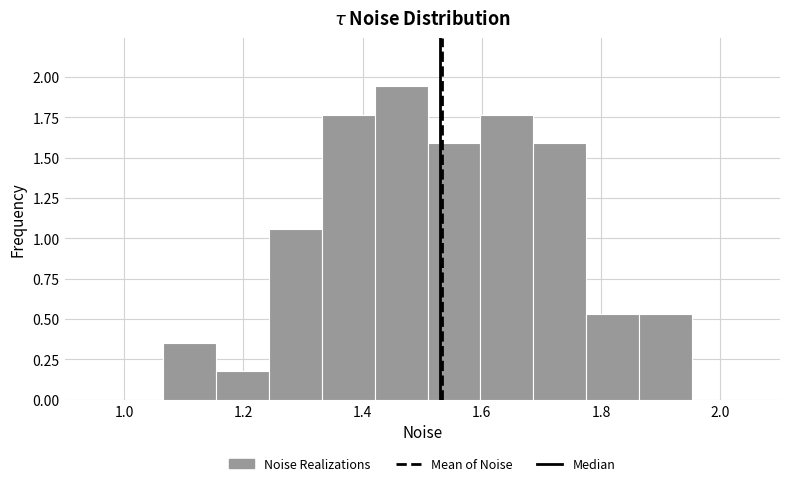

Reading left to right, transcribe this chart: for each bar, give the range it covers on the x-axis and its height. Neither the bar edges nor the heights are printed on the chart, so give them approximately, as read against the axes.

1.06 to 1.16: 0.35
1.16 to 1.24: 0.20
1.24 to 1.34: 1.05
1.34 to 1.42: 1.75
1.42 to 1.50: 1.95
1.50 to 1.60: 1.60
1.60 to 1.68: 1.75
1.68 to 1.78: 1.60
1.78 to 1.86: 0.55
1.86 to 1.96: 0.55